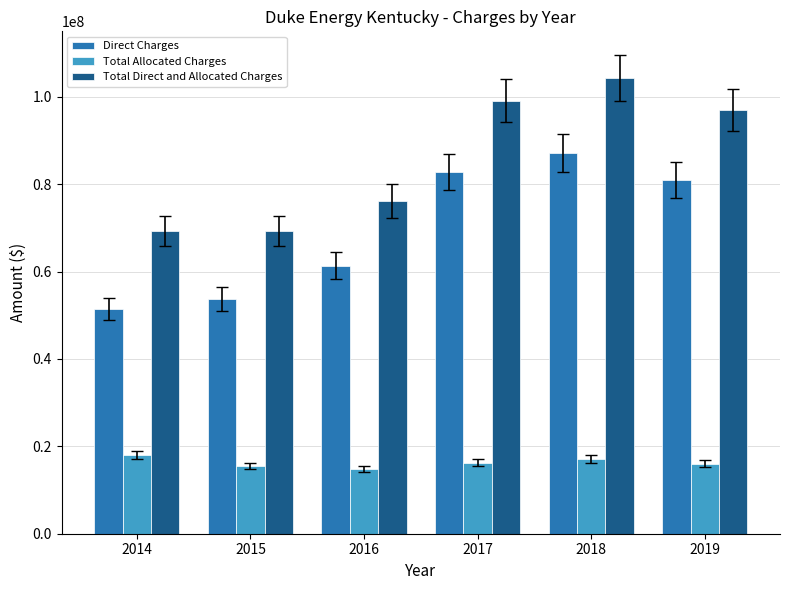

At which category is the sum across all series the highest?

2018